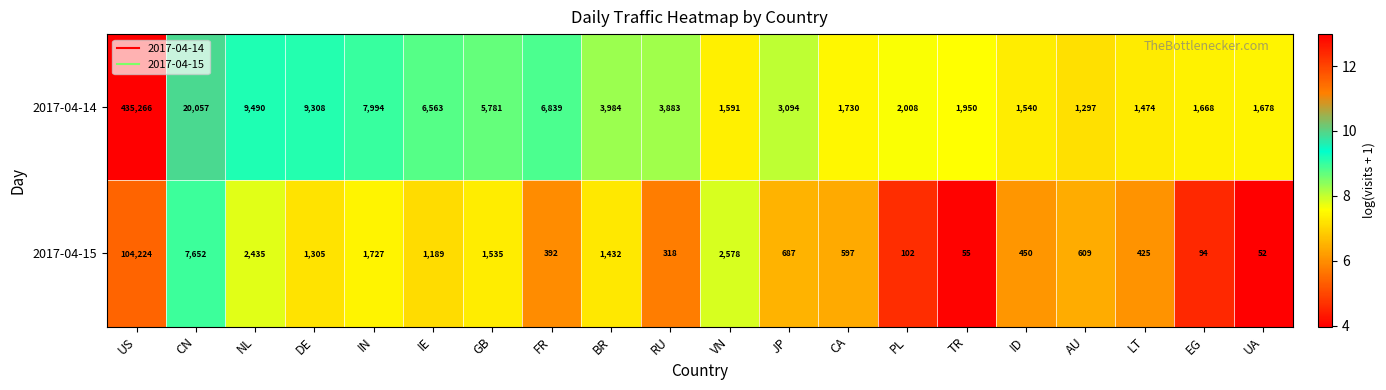

Count the number of data series in this chart.

2